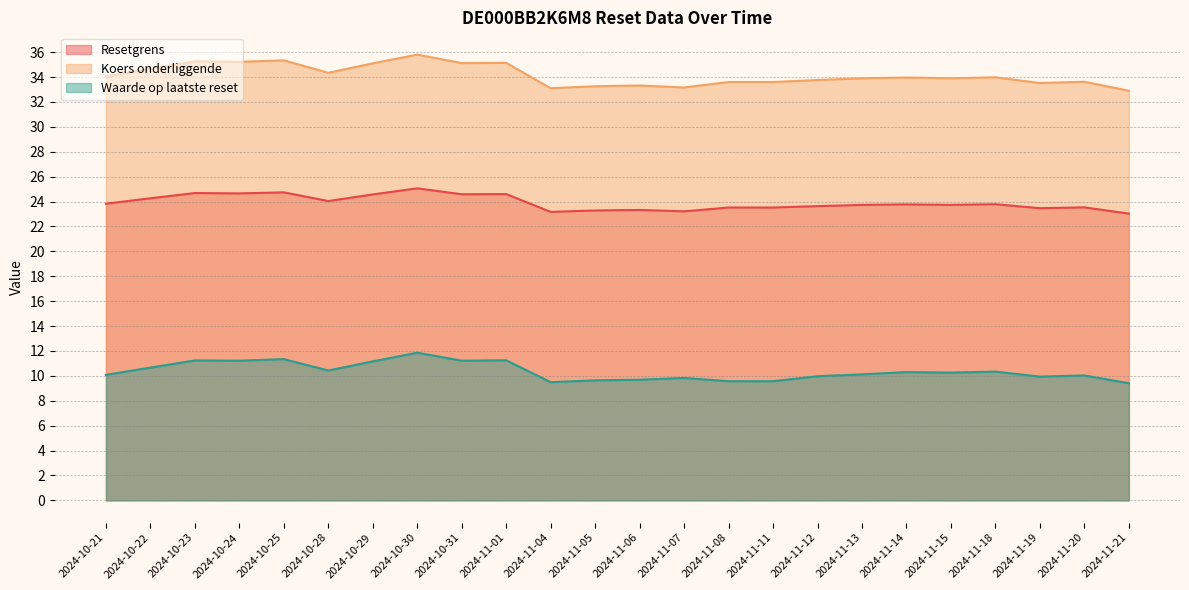

What is the difference between the maximum and second lowest values in the Koers onderliggende series?

2.7